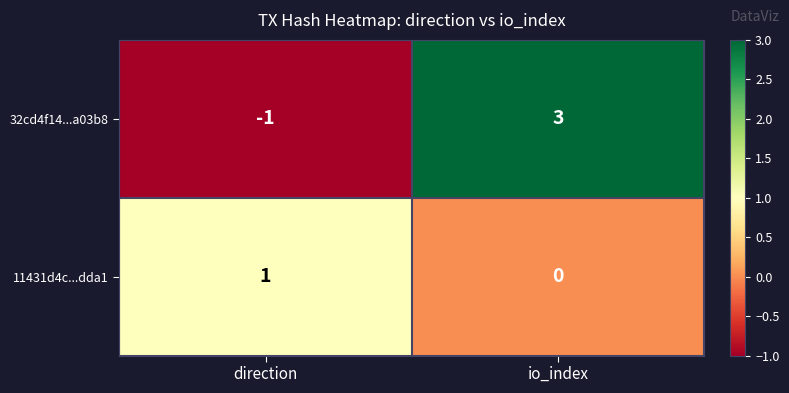

At which category is the sum across all series the highest?

io_index